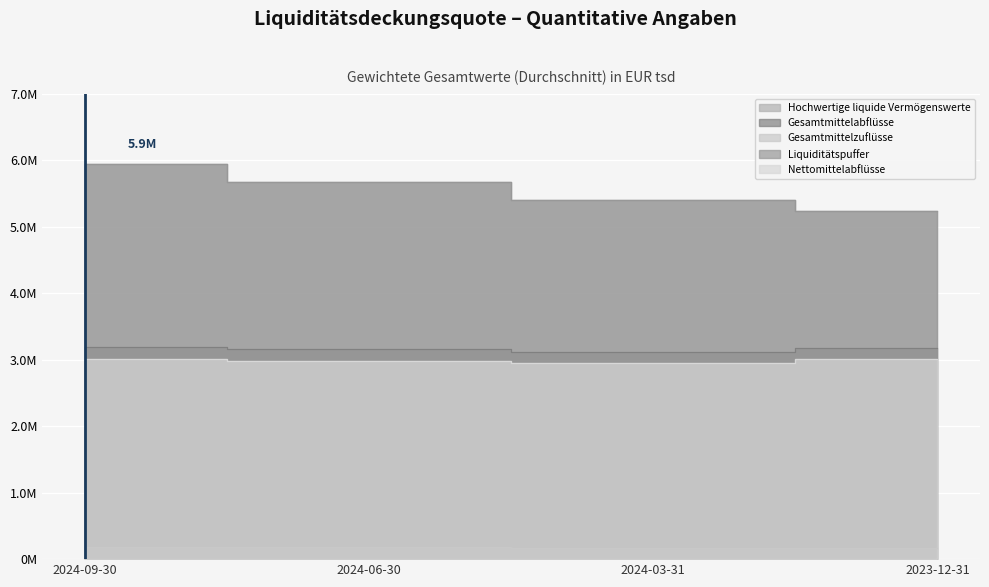

What is the label of the 2nd point from the left?

2024-06-30